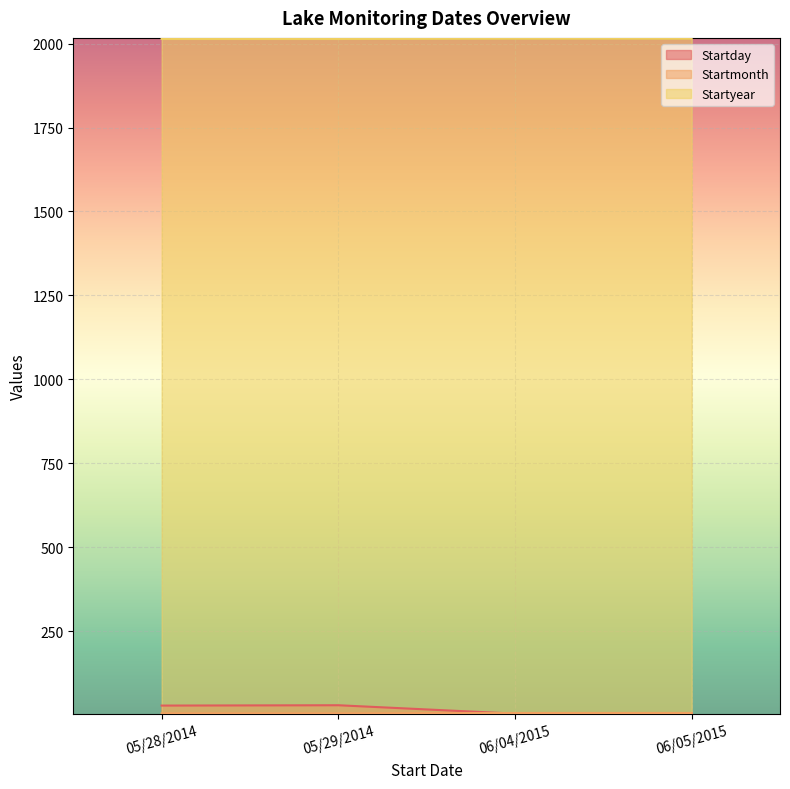

How many data points in Startyear are less than 2015?

2